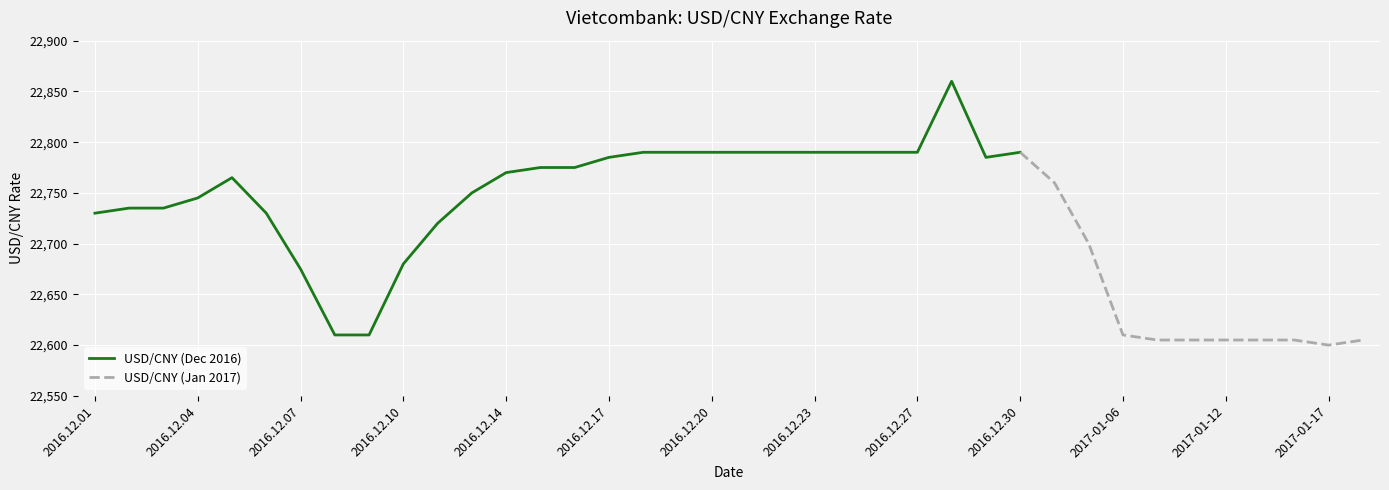

What is the label of the 35th point from the left?

2017-01-13